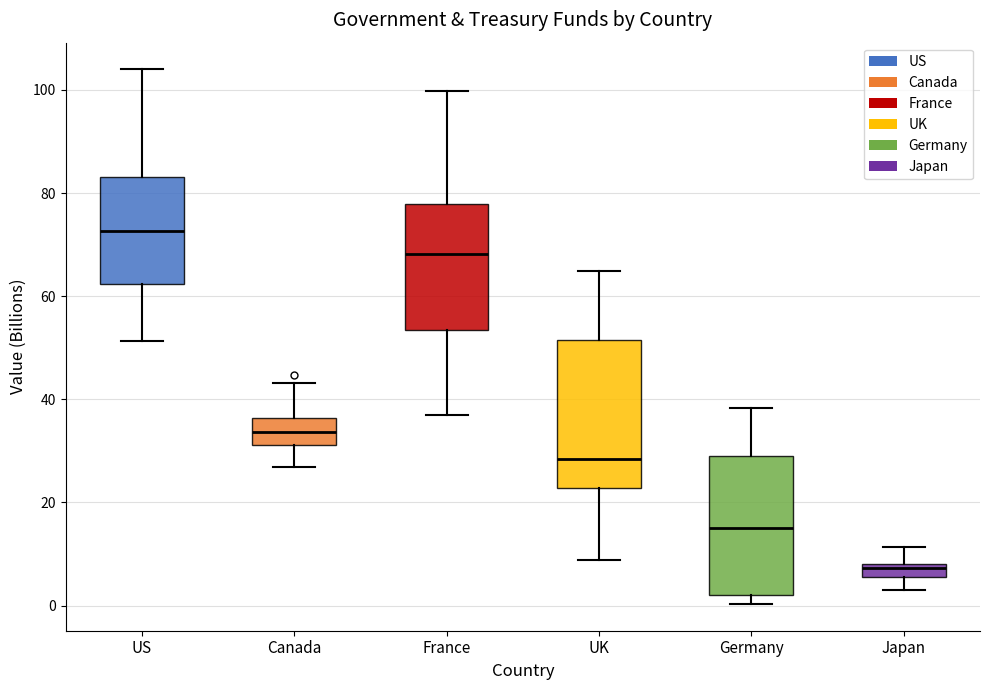

Which box has the lowest median line?

Japan